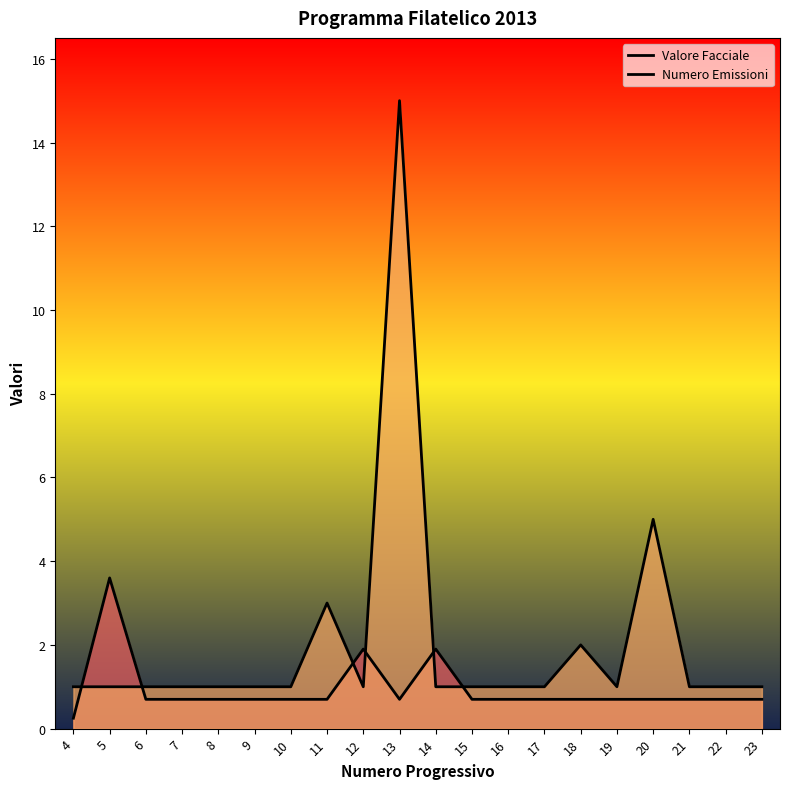

What is the approximate value of Numero Emissioni at 11?

3.0